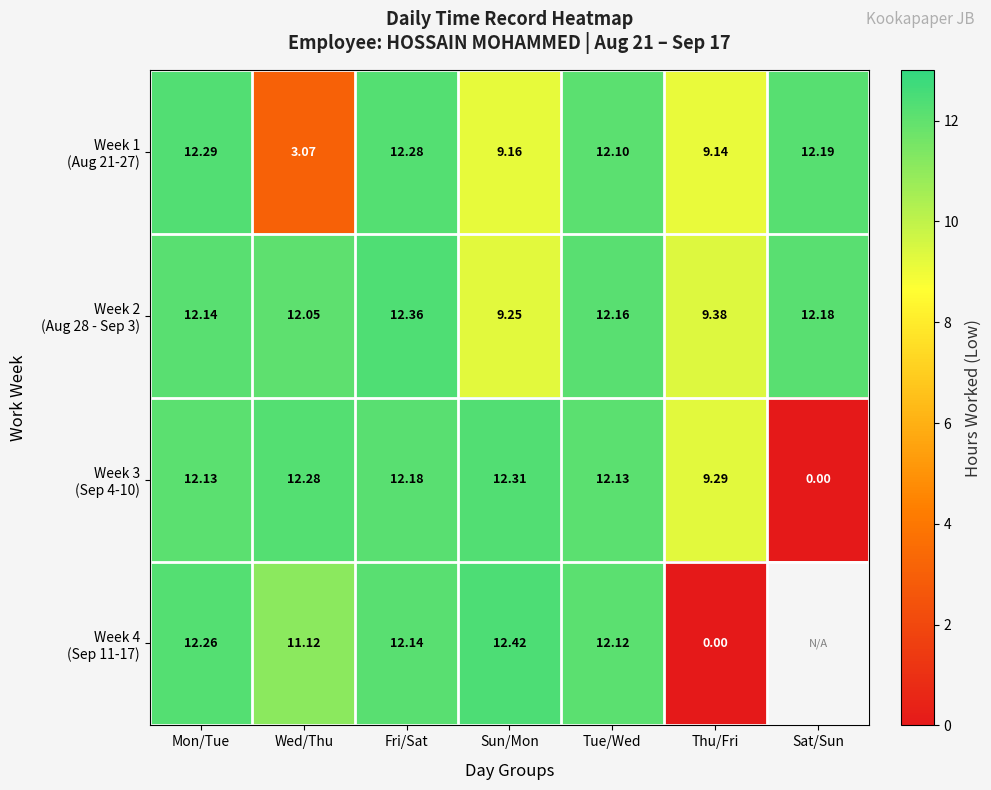

Is the value of Week 4 (Sep 11-17) at Tue/Wed greater than the value of Week 3 (Sep 4-10) at Mon/Tue?

No